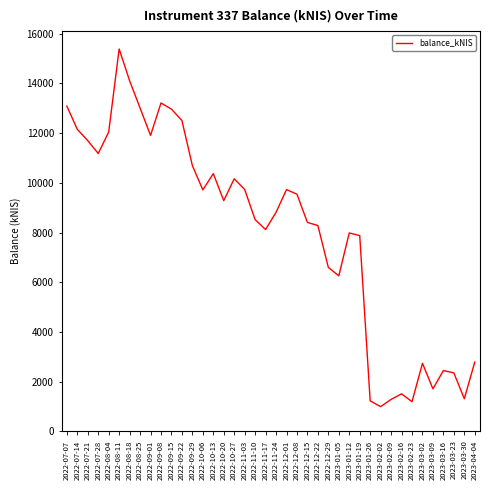

What is the greatest value displayed?

15386.8